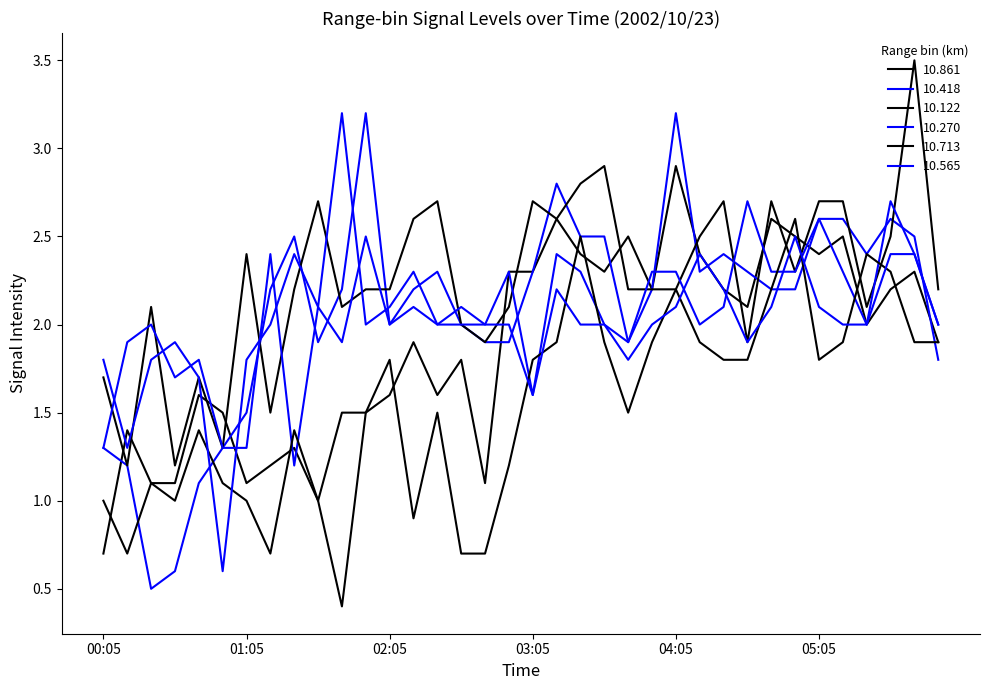

How many times do 10.713 and 10.270 cross each other?

10